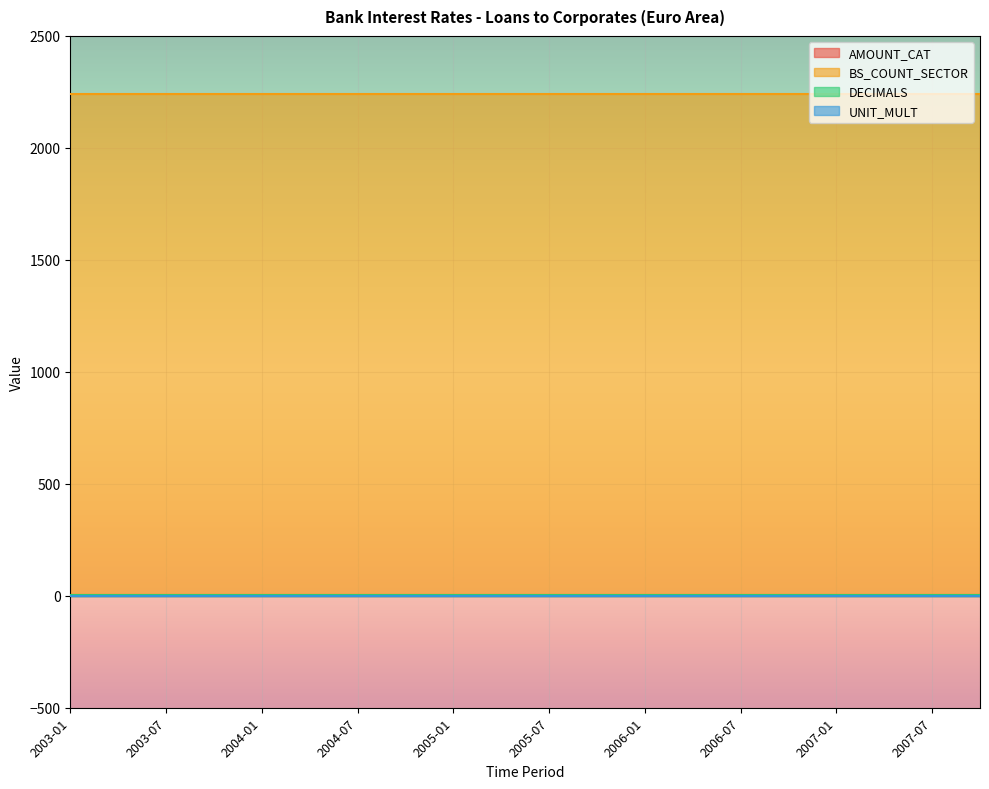

Which series has the largest total across all categories?

BS_COUNT_SECTOR